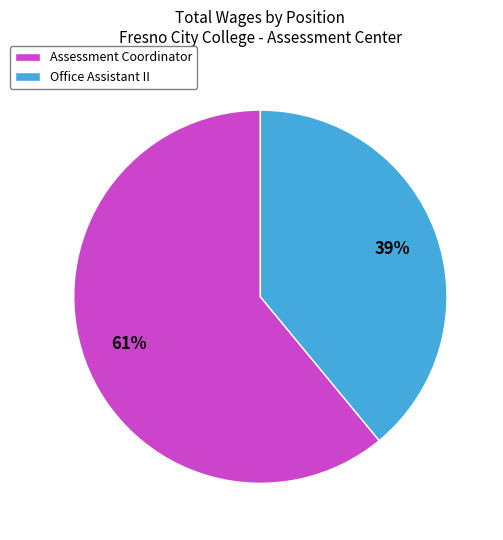

Combined, do Office Assistant II and Assessment Coordinator account for over 50%?

Yes